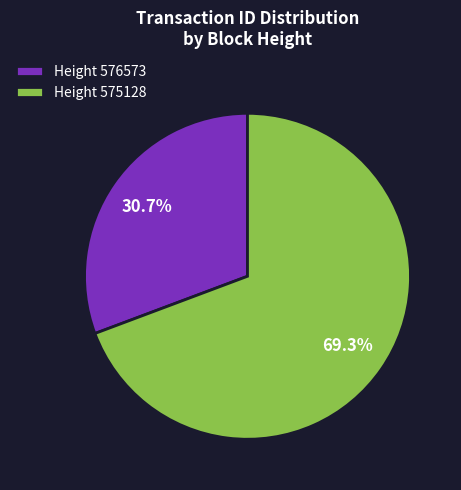

Count the number of slices in the pie.

2